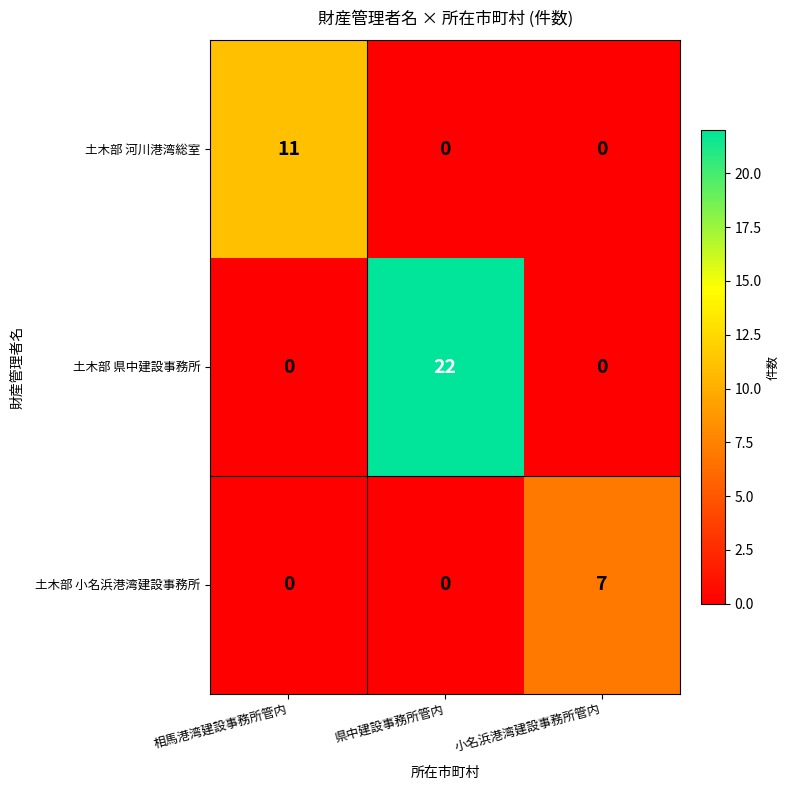

Rank the series by their average value, from lowest to highest.

土木部 小名浜港湾建設事務所, 土木部 河川港湾総室, 土木部 県中建設事務所